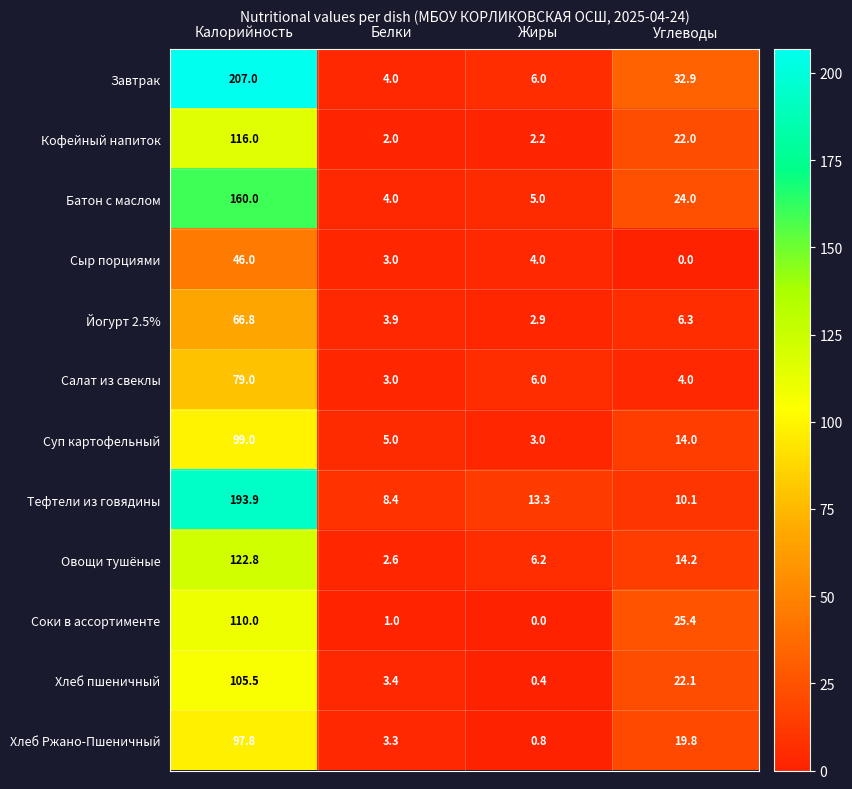

What is the difference between the Сыр порциями values at Жиры and Калорийность?

42.0